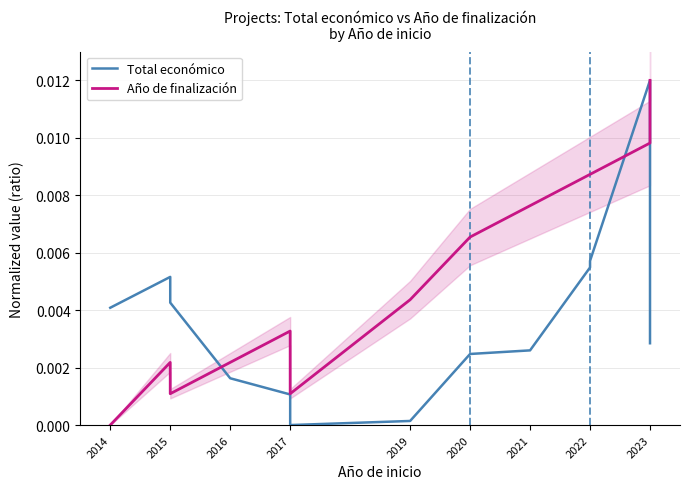

Which series ends up on top after the final intersection of Total económico and Año de finalización?

Año de finalización